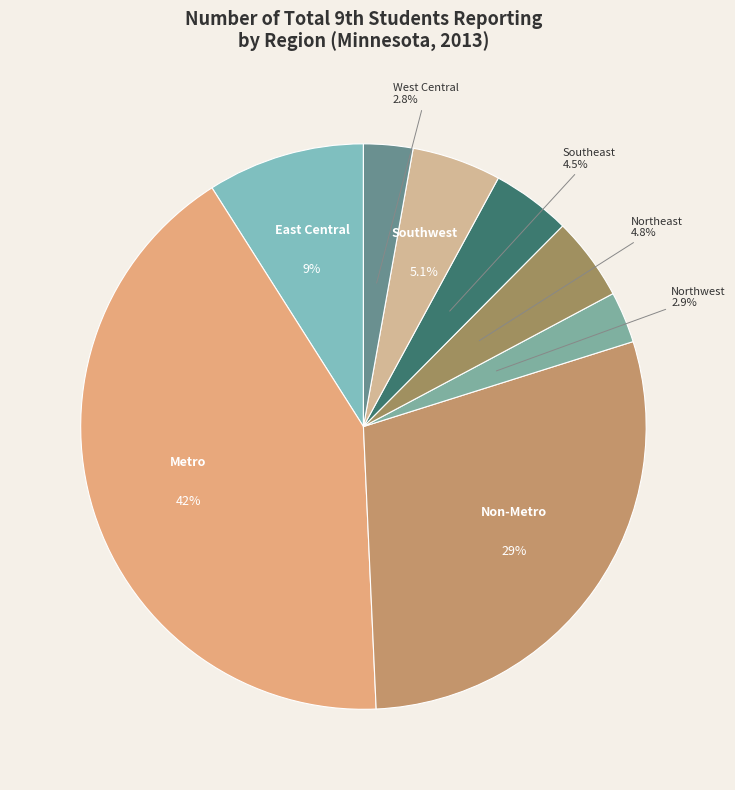

How many segments does this pie chart have?

8